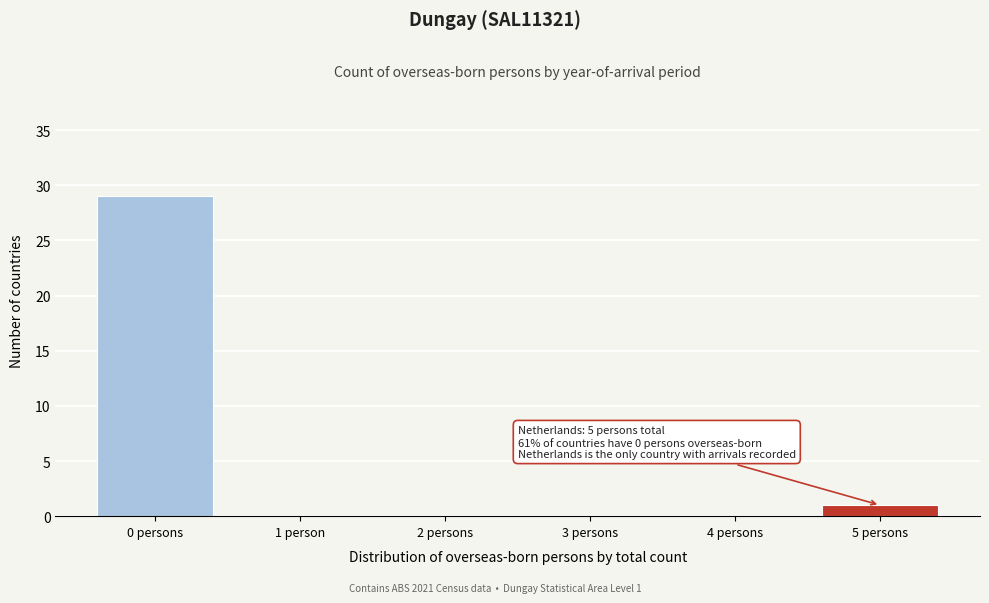

Reading left to right, list all the values displayed in this chart.

0 persons=29	1 person=0	2 persons=0	3 persons=0	4 persons=0	5 persons=1